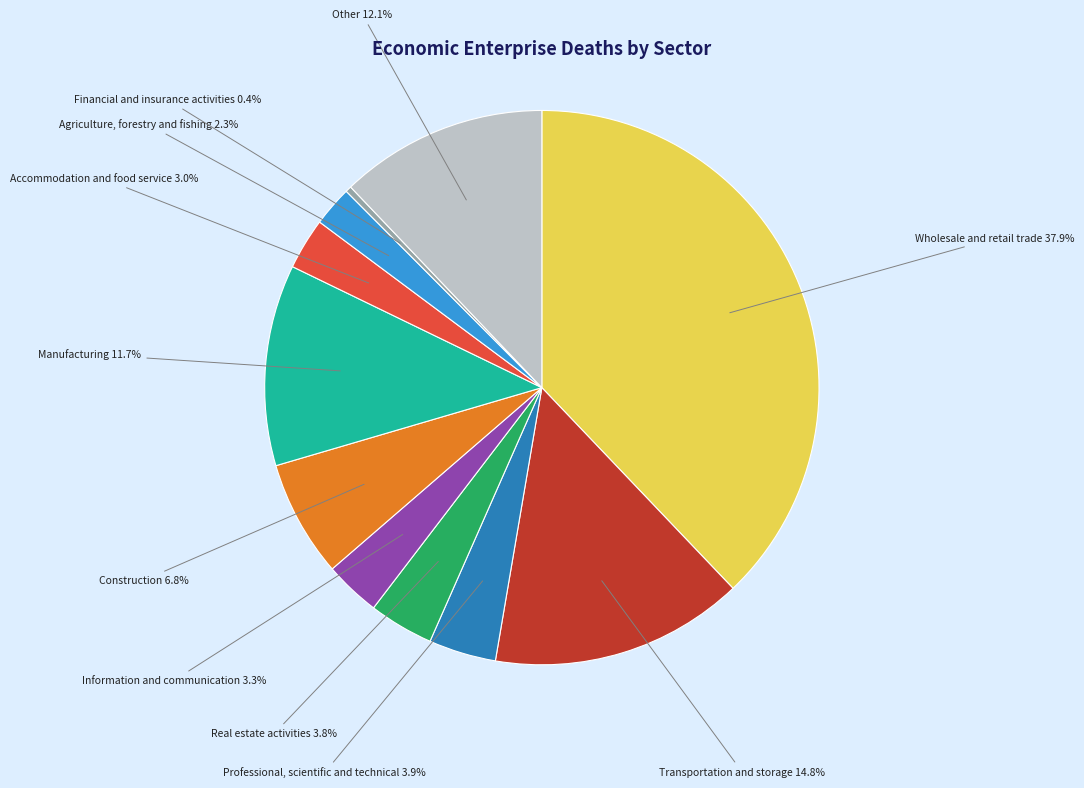

Is there a majority slice in this chart?

No